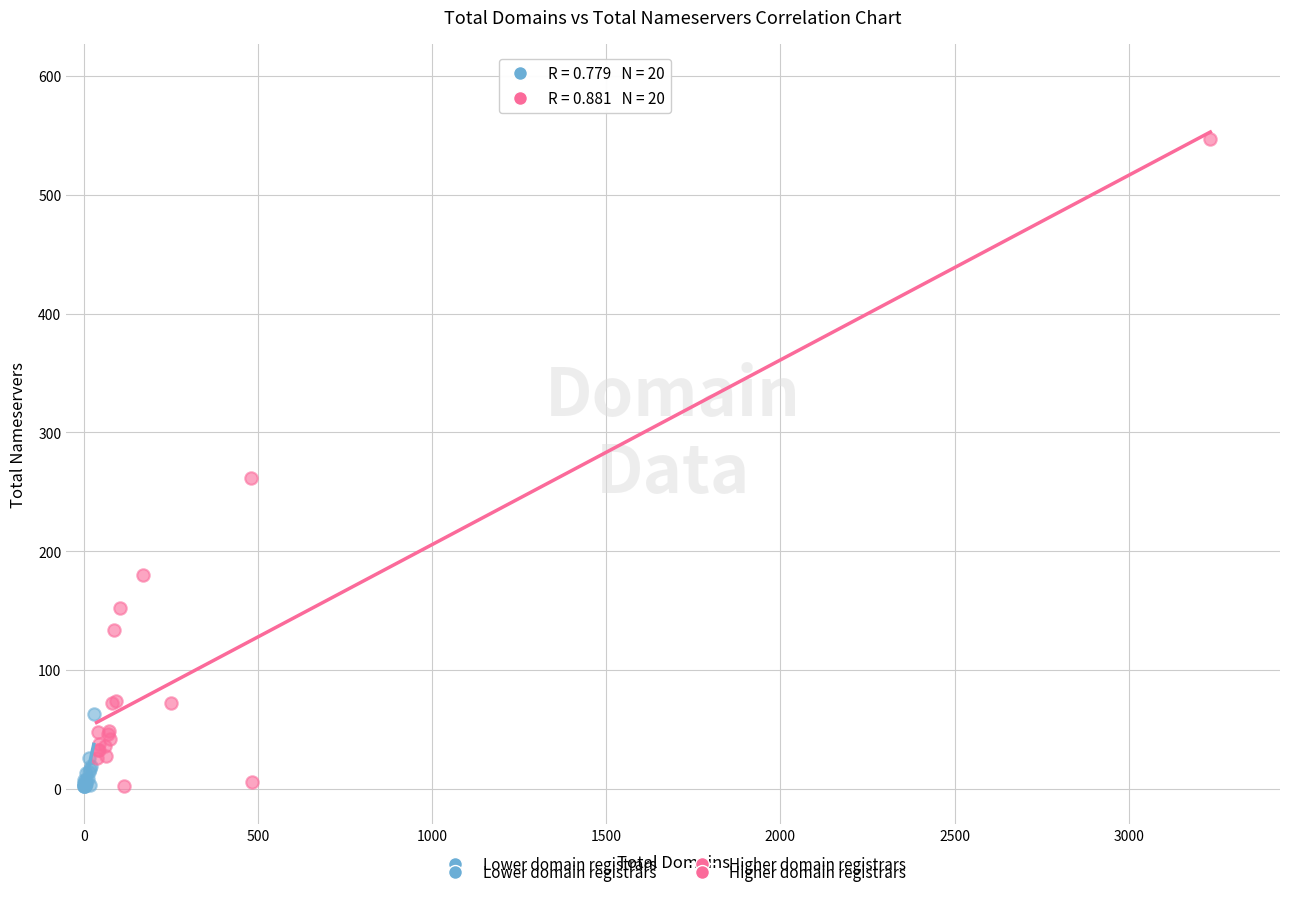

Which series has the widest spread of Y values?

Higher domain registrars